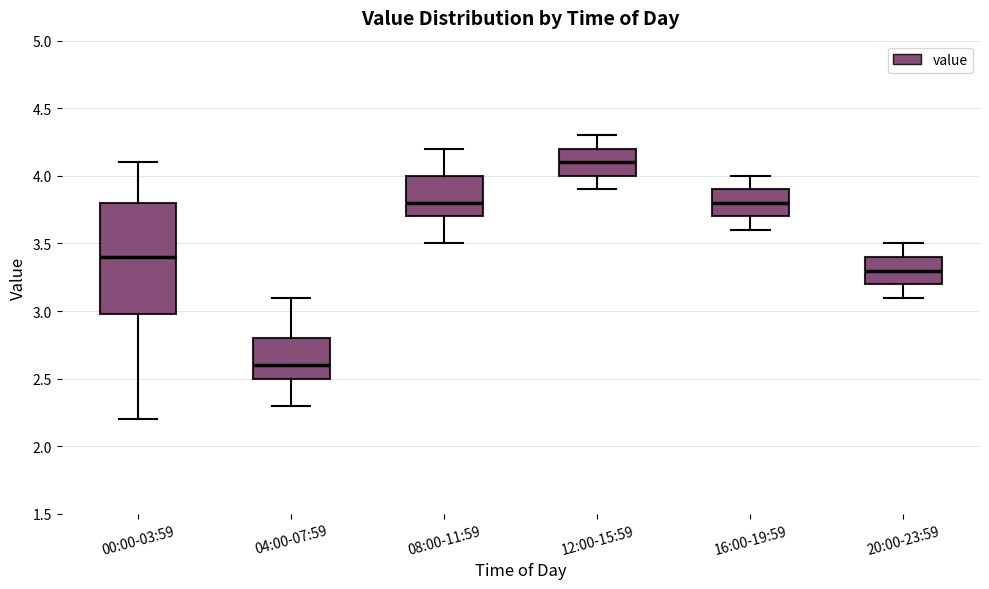

Reading left to right, read every box against the y-axis: the position of its median line, the range the box covers, and the ends of its whiskers. The values are not printed on the chart, so give them approximately, as read against the axis.

00:00-03:59: median 3.4, box 3.0 to 3.8, whiskers 2.2 to 4.1
04:00-07:59: median 2.6, box 2.5 to 2.8, whiskers 2.3 to 3.1
08:00-11:59: median 3.8, box 3.7 to 4.0, whiskers 3.5 to 4.2
12:00-15:59: median 4.1, box 4.0 to 4.2, whiskers 3.9 to 4.3
16:00-19:59: median 3.8, box 3.7 to 3.9, whiskers 3.6 to 4.0
20:00-23:59: median 3.3, box 3.2 to 3.4, whiskers 3.1 to 3.5